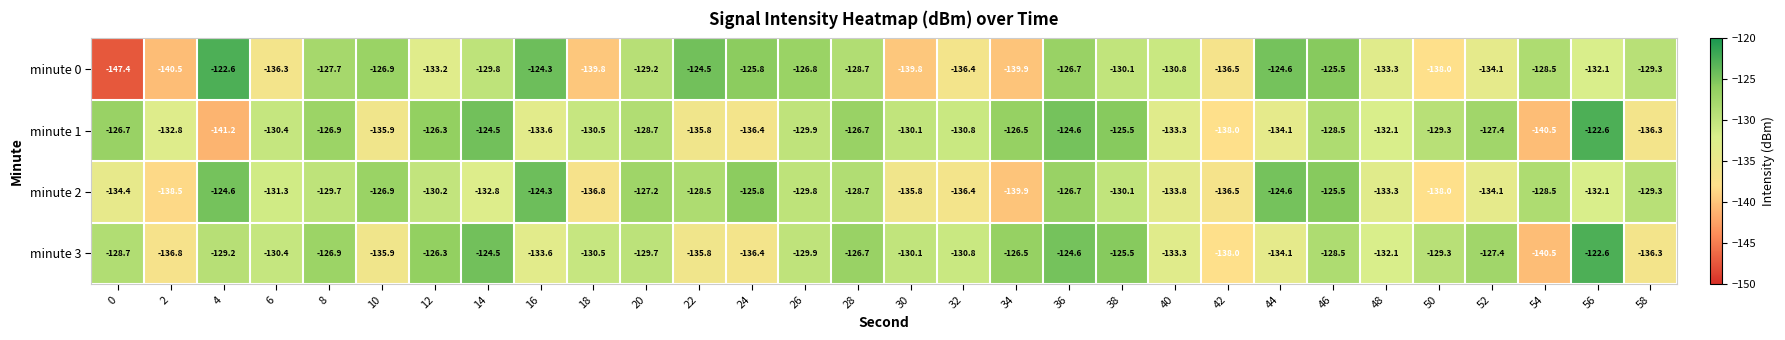

At which category is the sum across all series the highest?

36